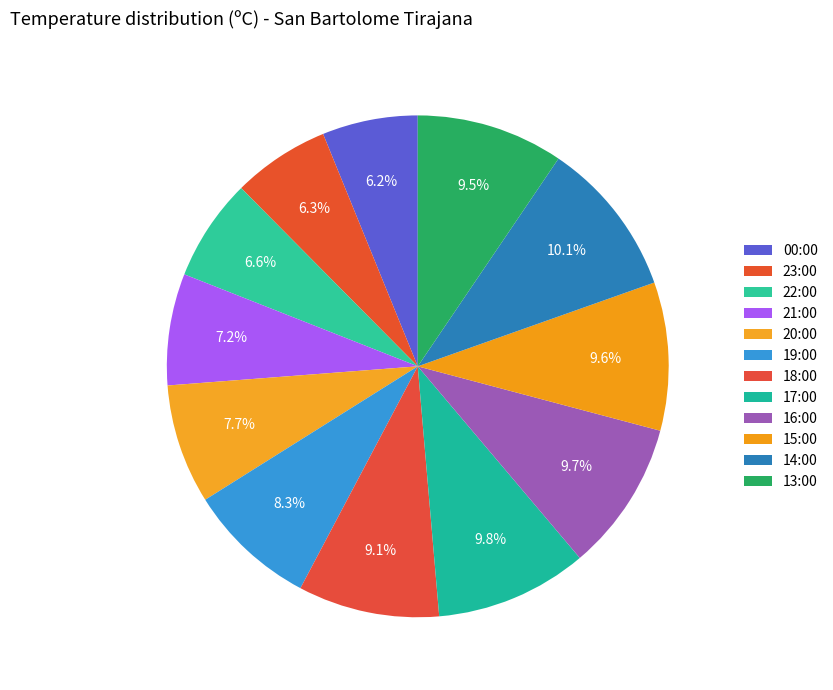

Is the sum of 20:00 and 21:00 greater than half?

No